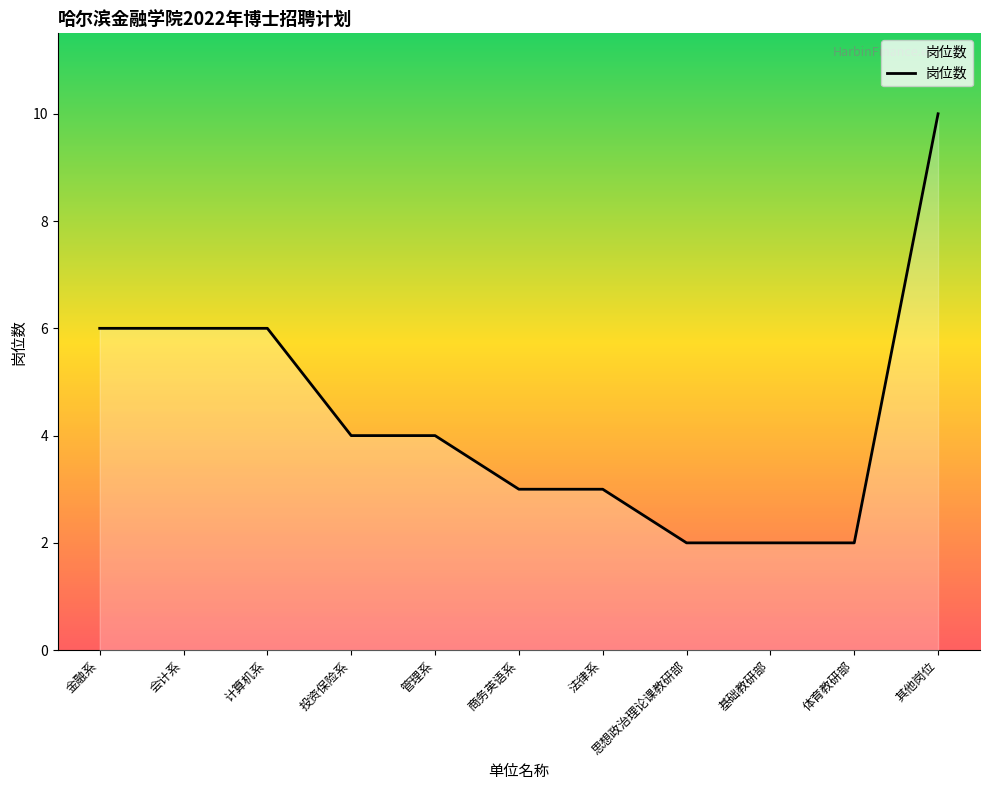

What is the difference between the maximum and minimum values?

8